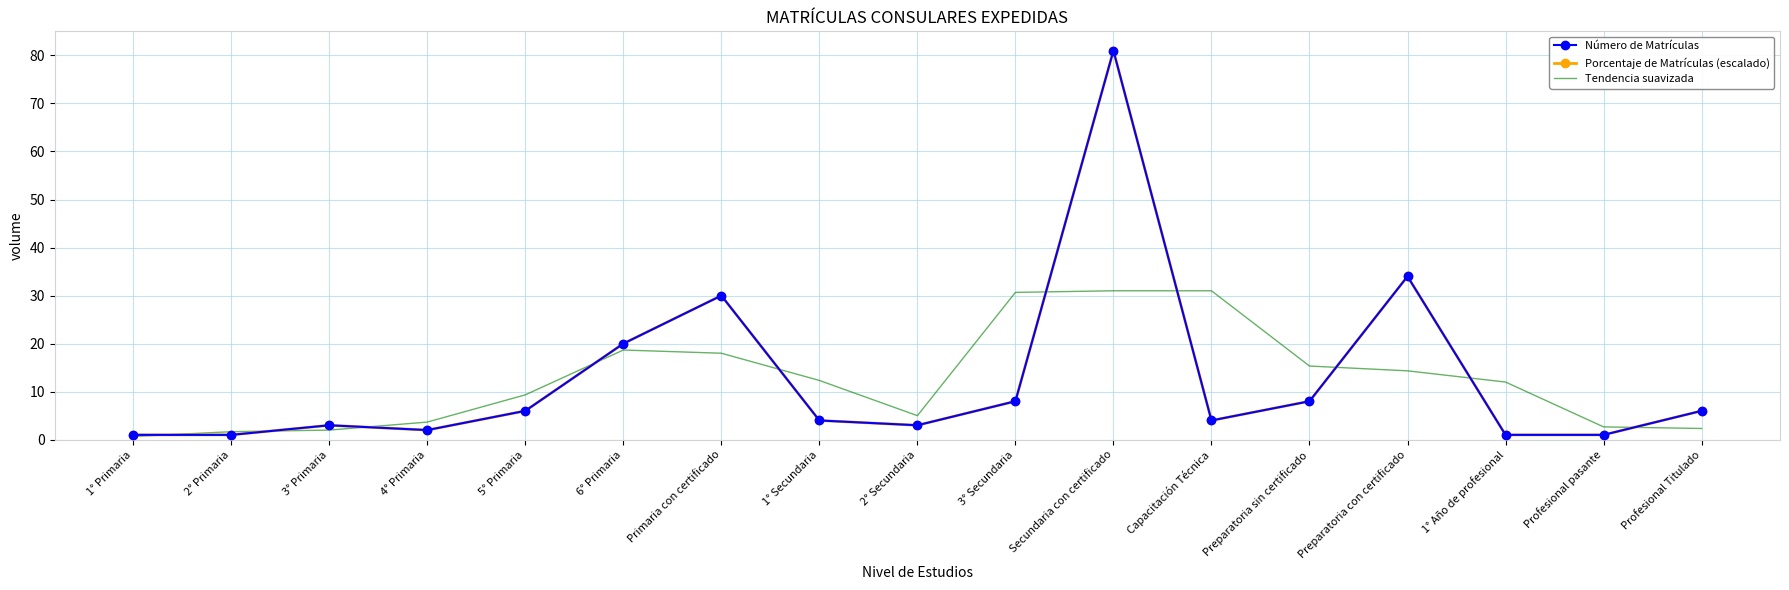

What is the lowest value of the Porcentaje de Matrículas (escalado) series?

1.0